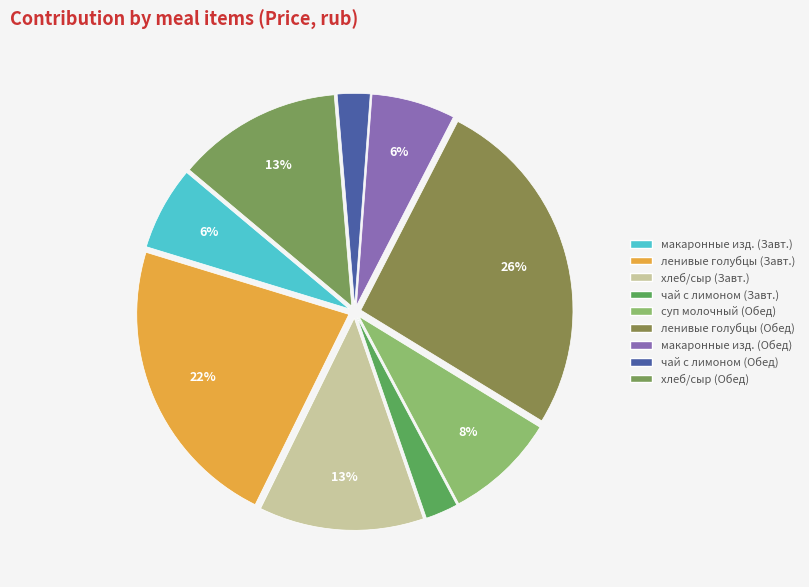

What percentage do ленивые голубцы (Обед) and суп молочный (Обед) together represent?

34.7%